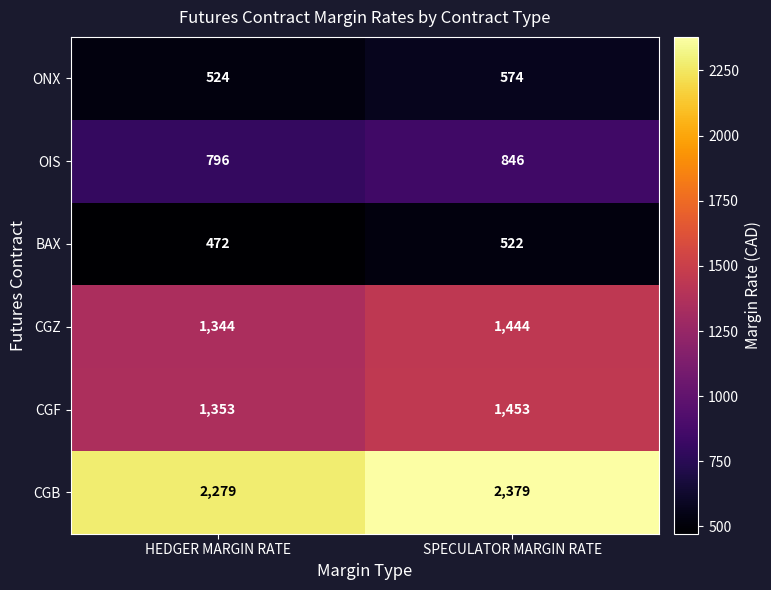

What is the difference between the highest and lowest values at HEDGER MARGIN RATE?

1807